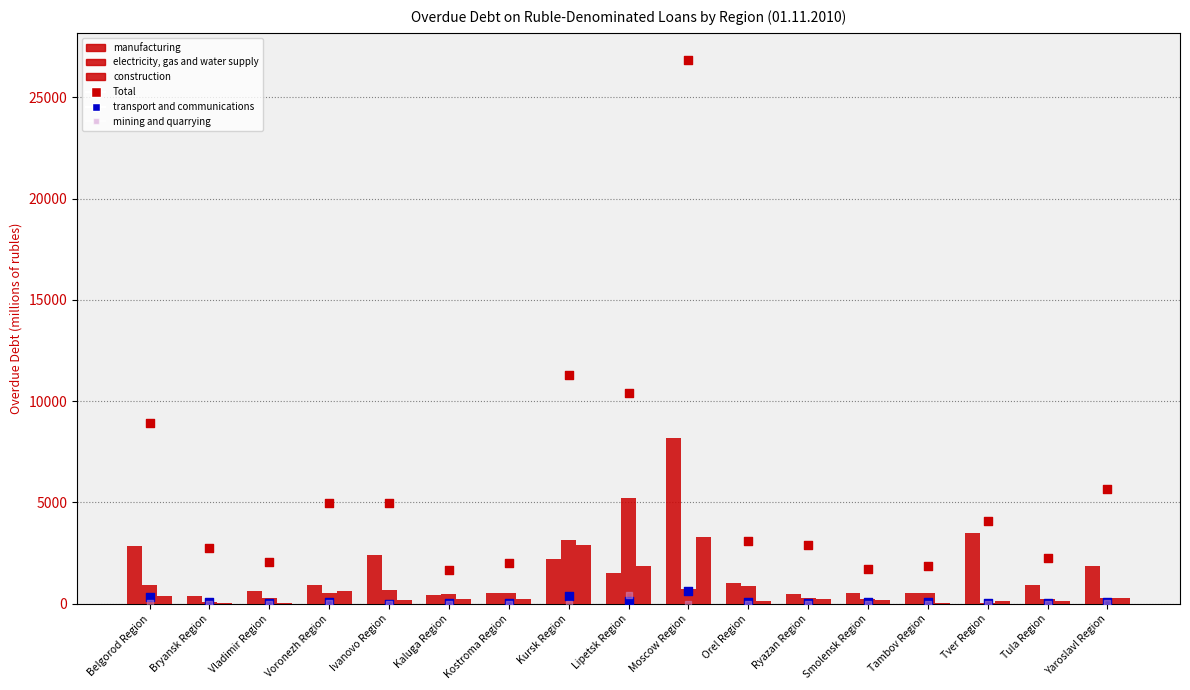

What is the total value across all series at Smolensk Region?

2742